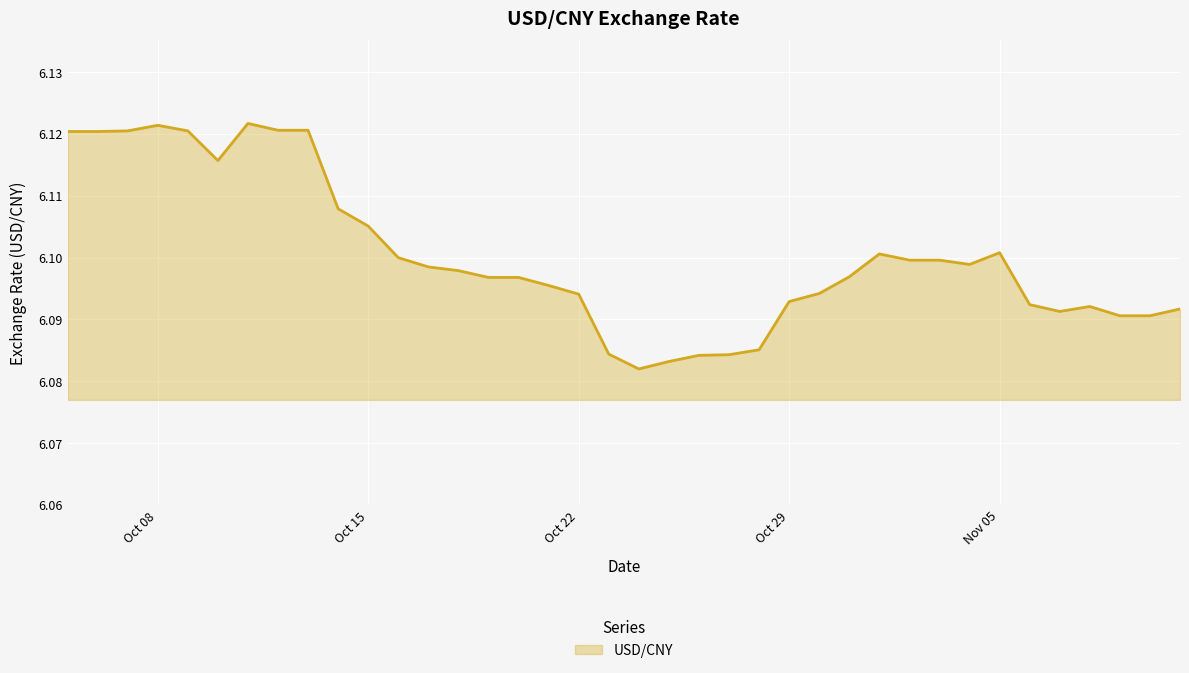

What is the average value?

6.1